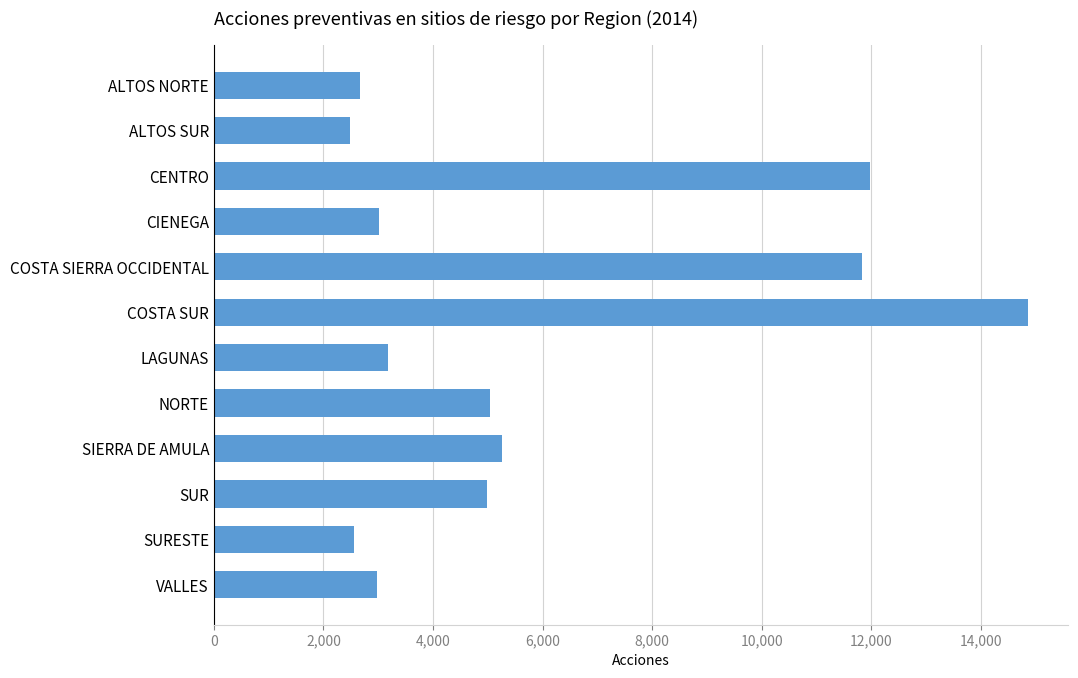

Read the value at CENTRO.

11979